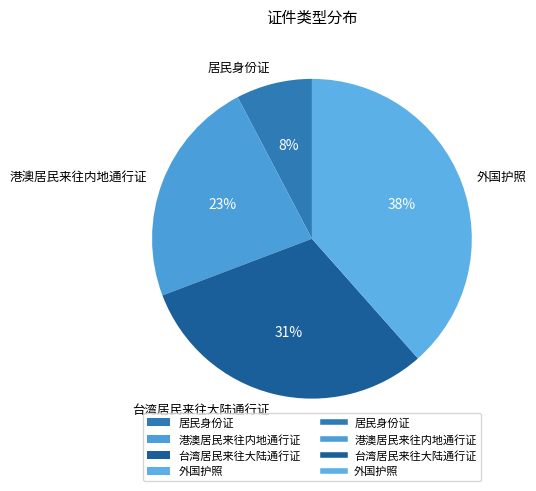

Does 外国护照 account for over 50% of the chart?

No